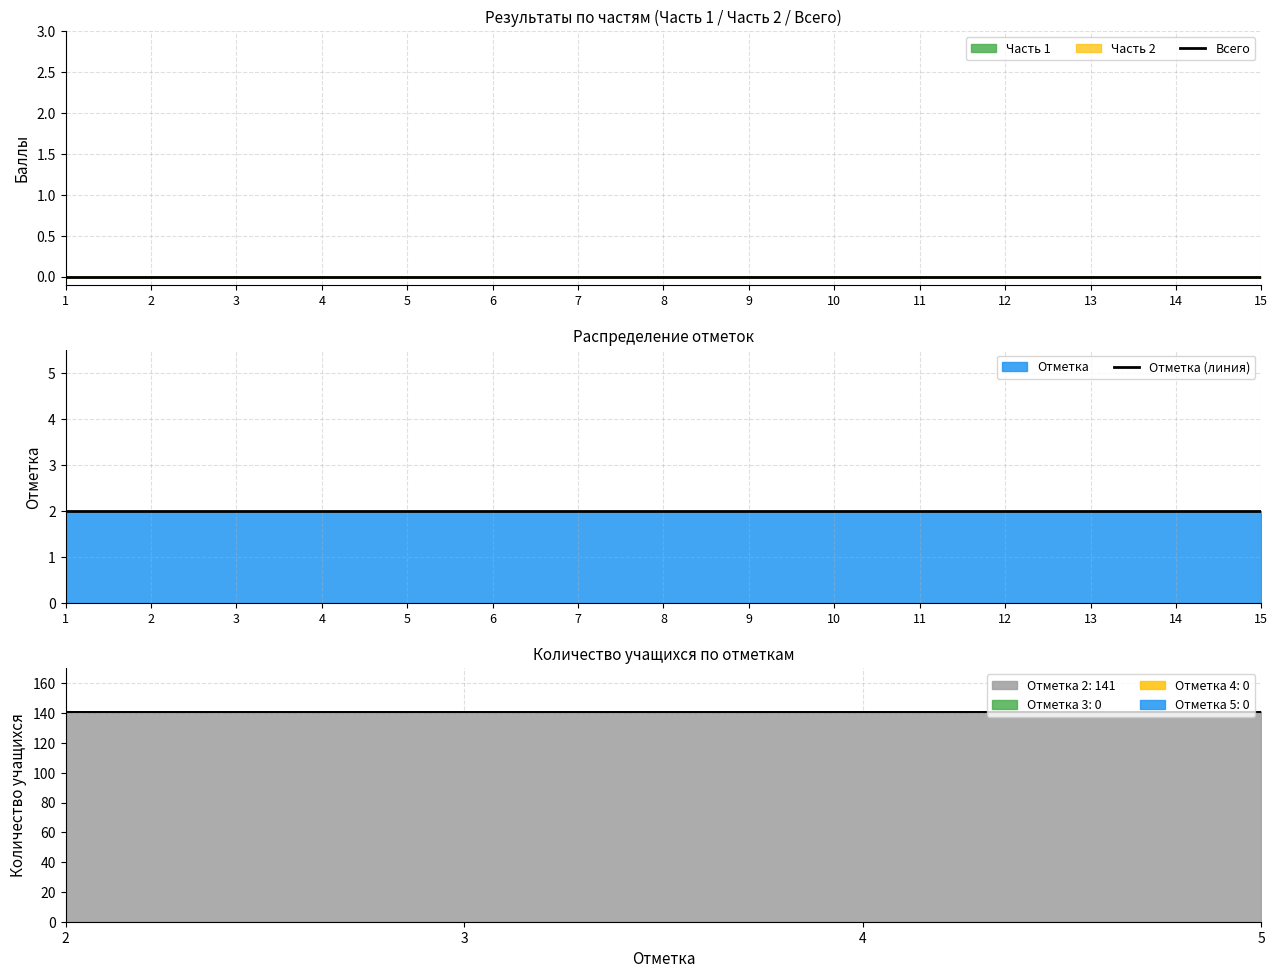

True or false: Всего has a value of 0 at 4.

True